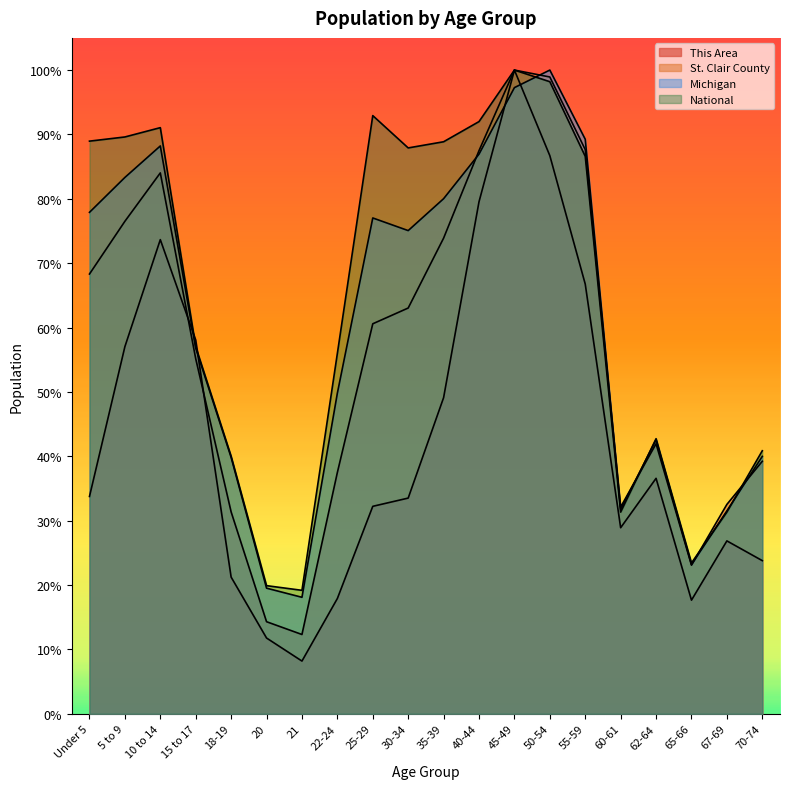

What is the value of the St. Clair County point at the 20th from the left?

0.4